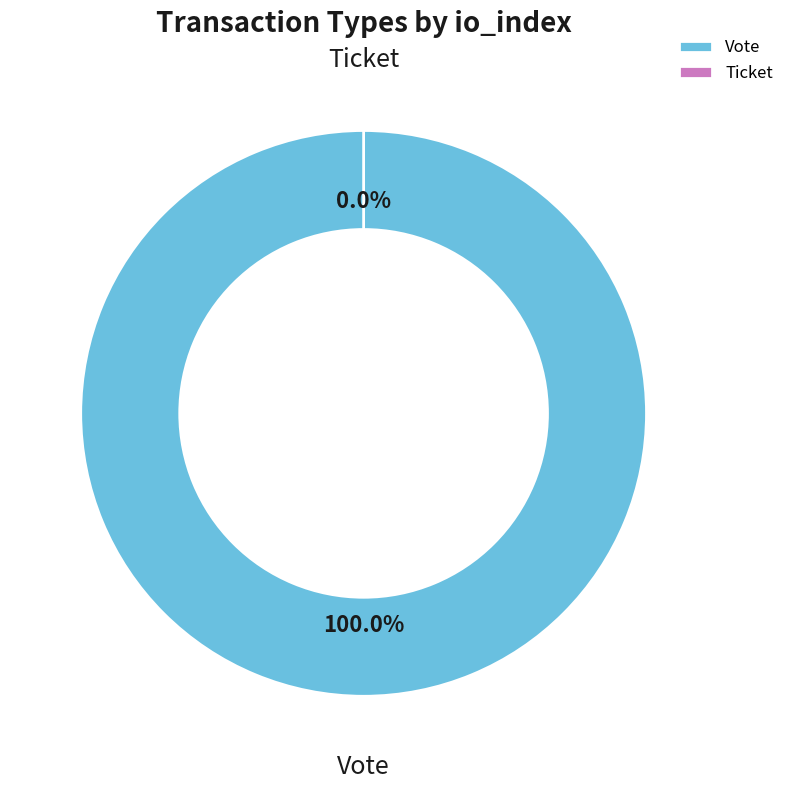

How much of the chart is everything except Ticket?

100.0%